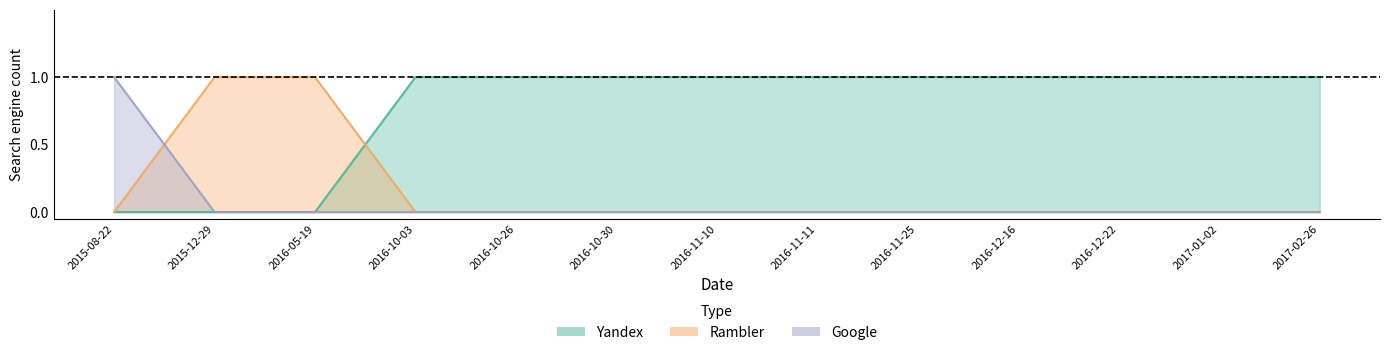

How many times do Rambler and Yandex cross each other?

1